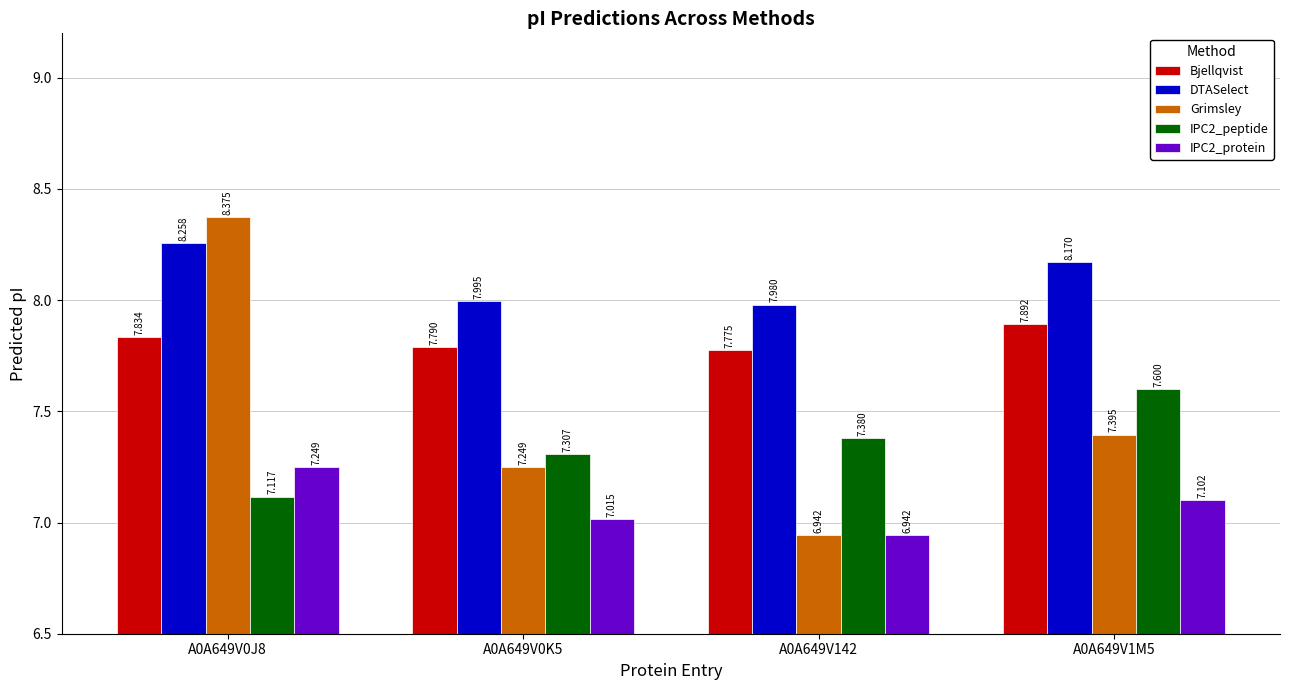

Which series has the largest total across all categories?

DTASelect